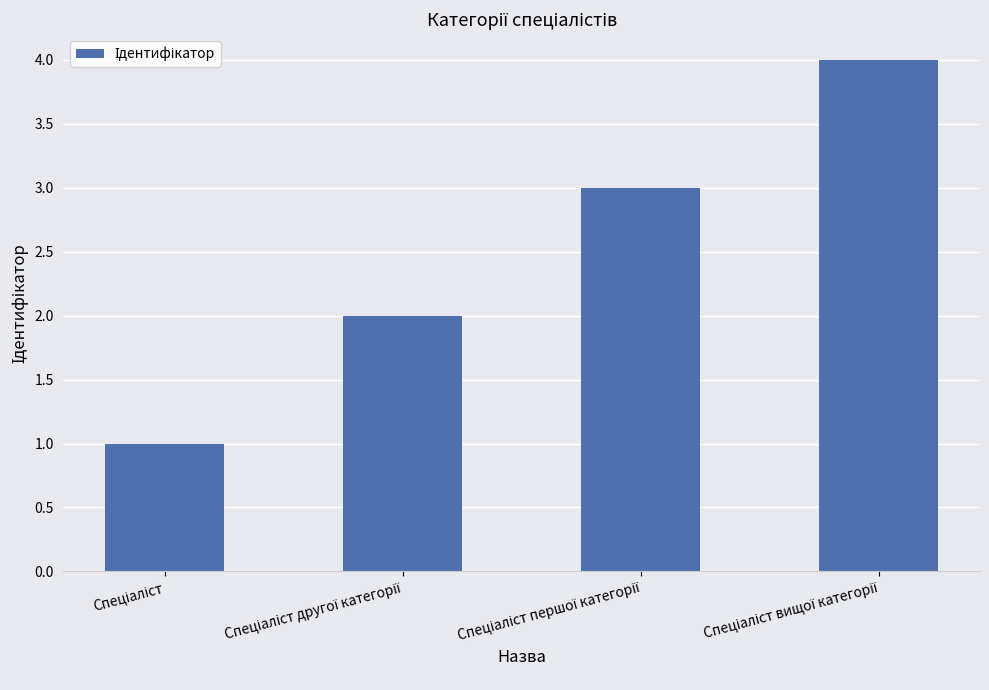

What is the greatest value displayed?

4